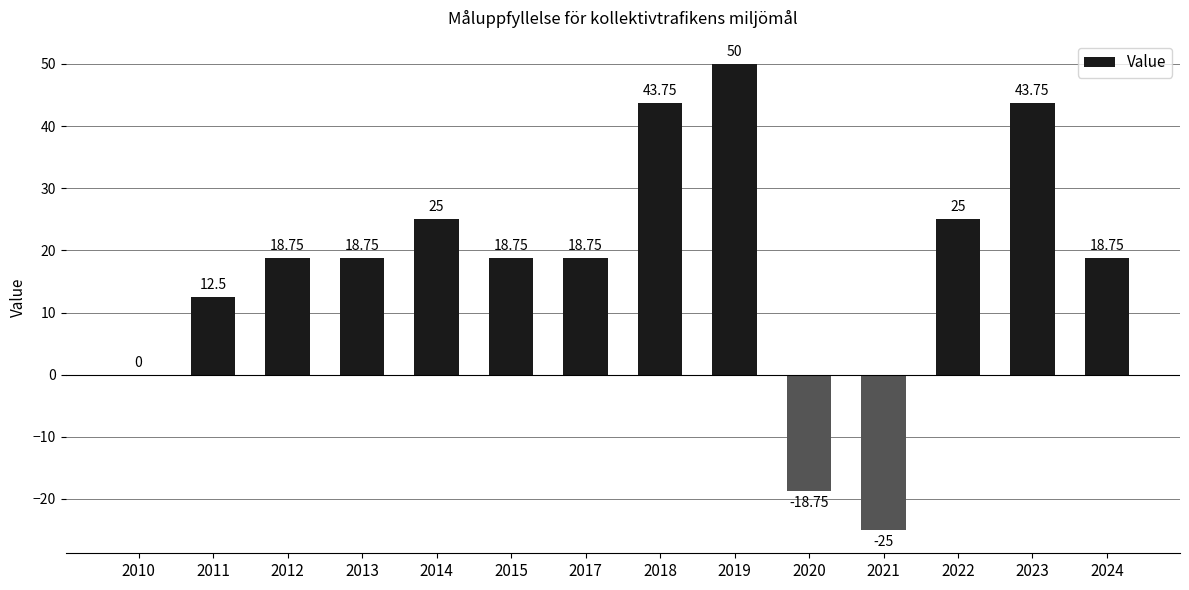

Approximately how many times larger is the value at 2018 compared to 2017?

2.3